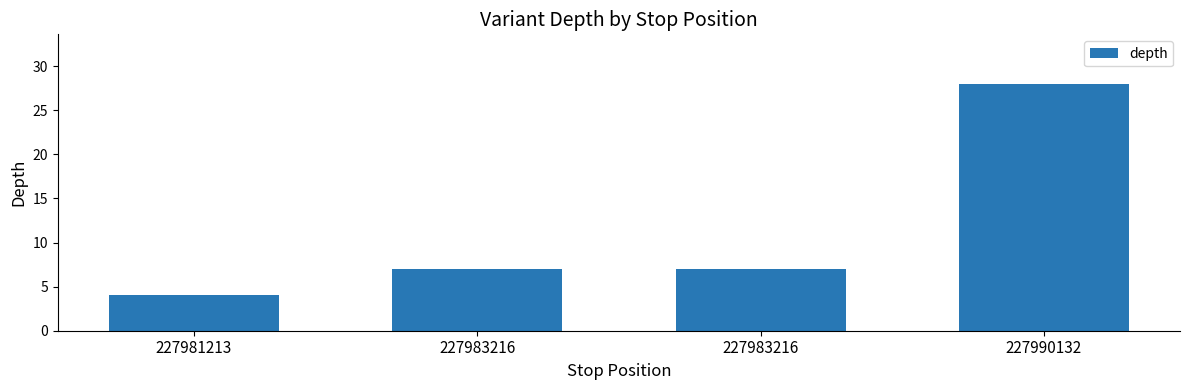

Rank the categories by value from lowest to highest.

227981213, 227983216, 227983216, 227990132